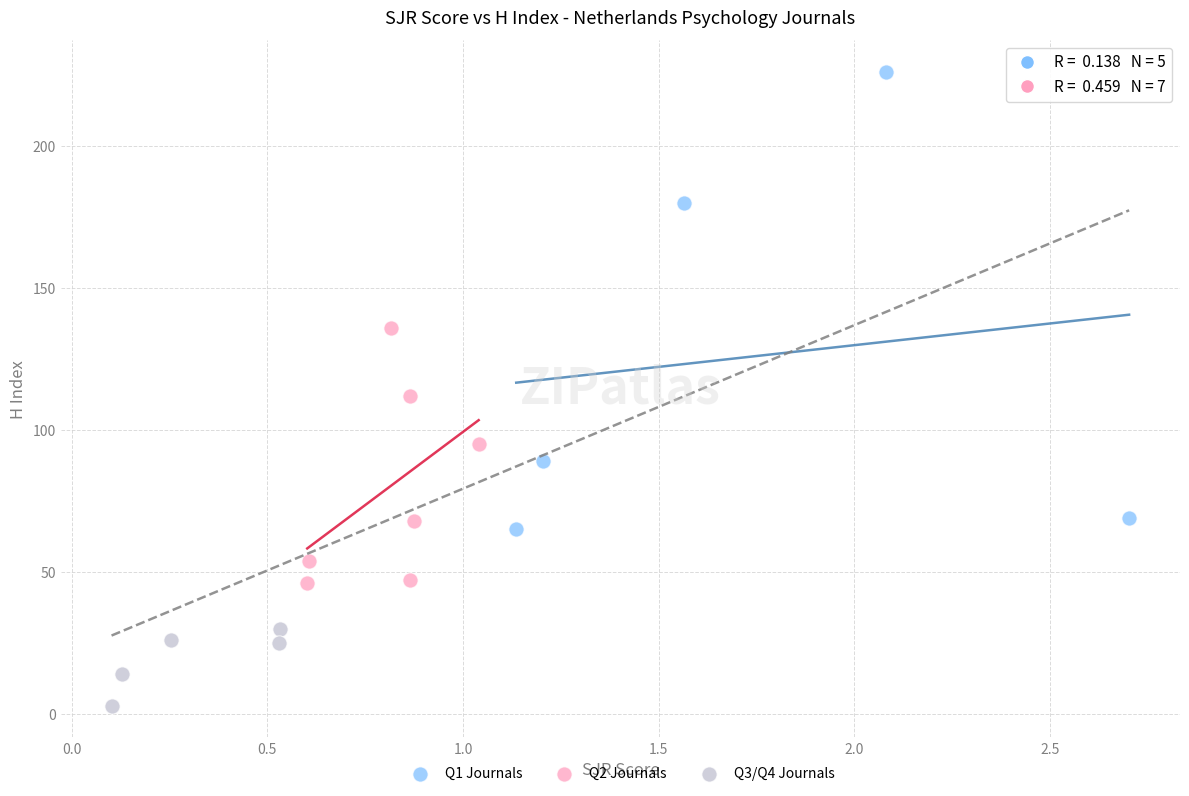

What are all the series names shown in the legend?

Q1 Journals, Q2 Journals, Q3/Q4 Journals